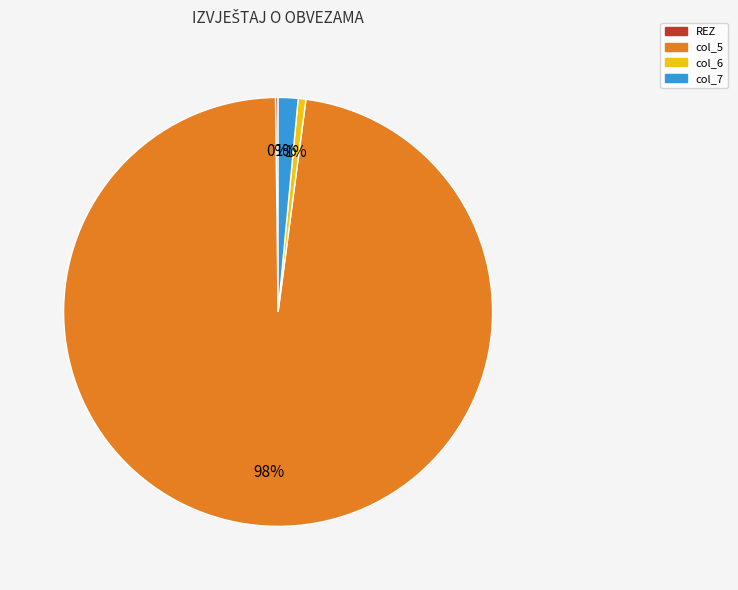

To the nearest percent, what portion does col_6 represent?

1%